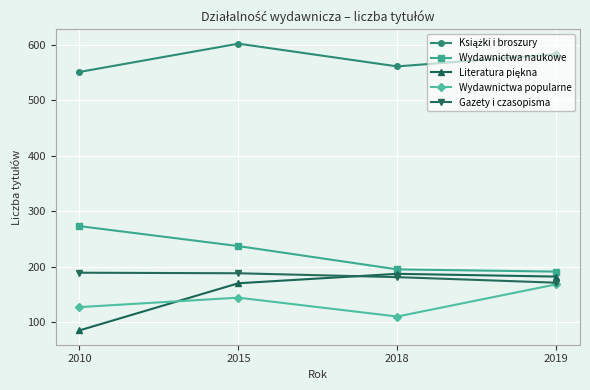

What is the spread (max minus min) of values at 2015?

458